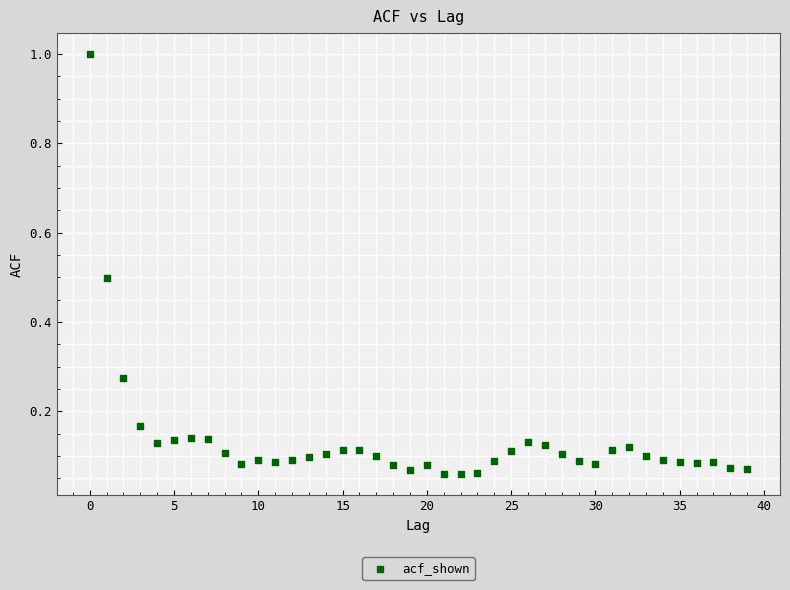

What is the range of Y values (max minus min)?

0.9